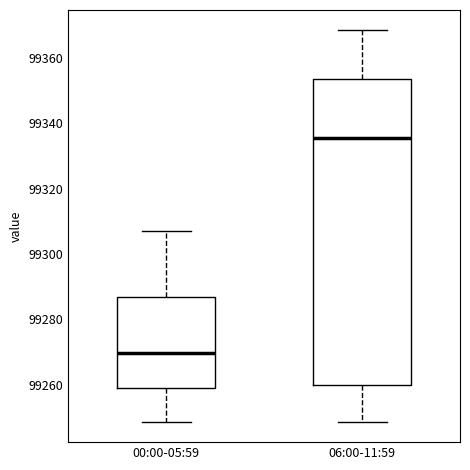

Which box has the lowest median line?

00:00-05:59